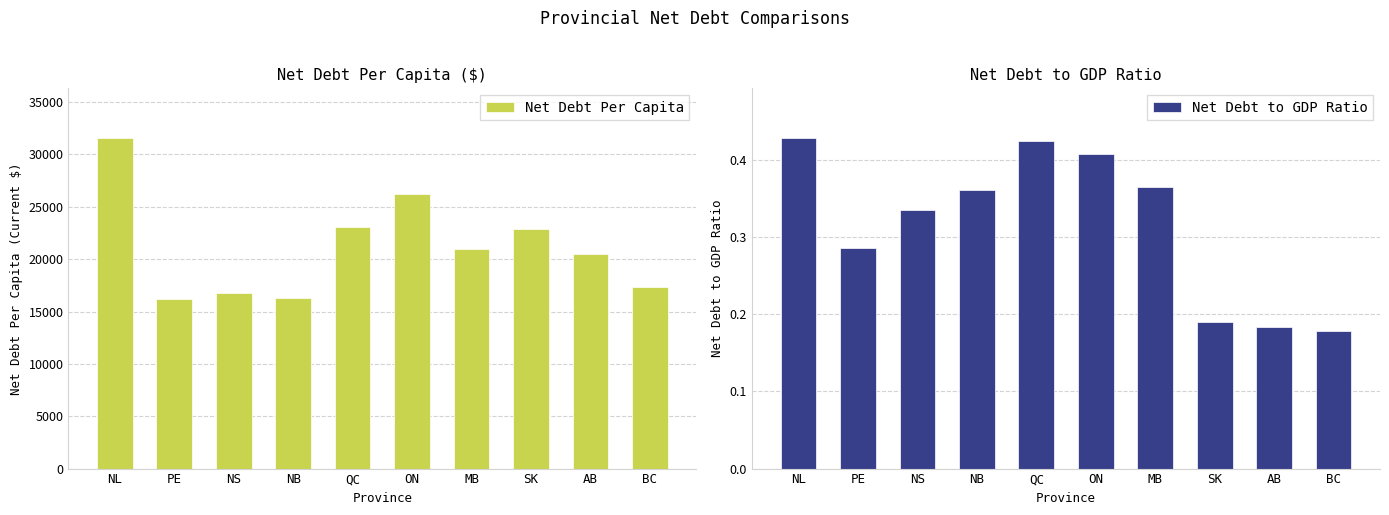

What are all the series names shown in the legend?

Net Debt Per Capita, Net Debt to GDP Ratio